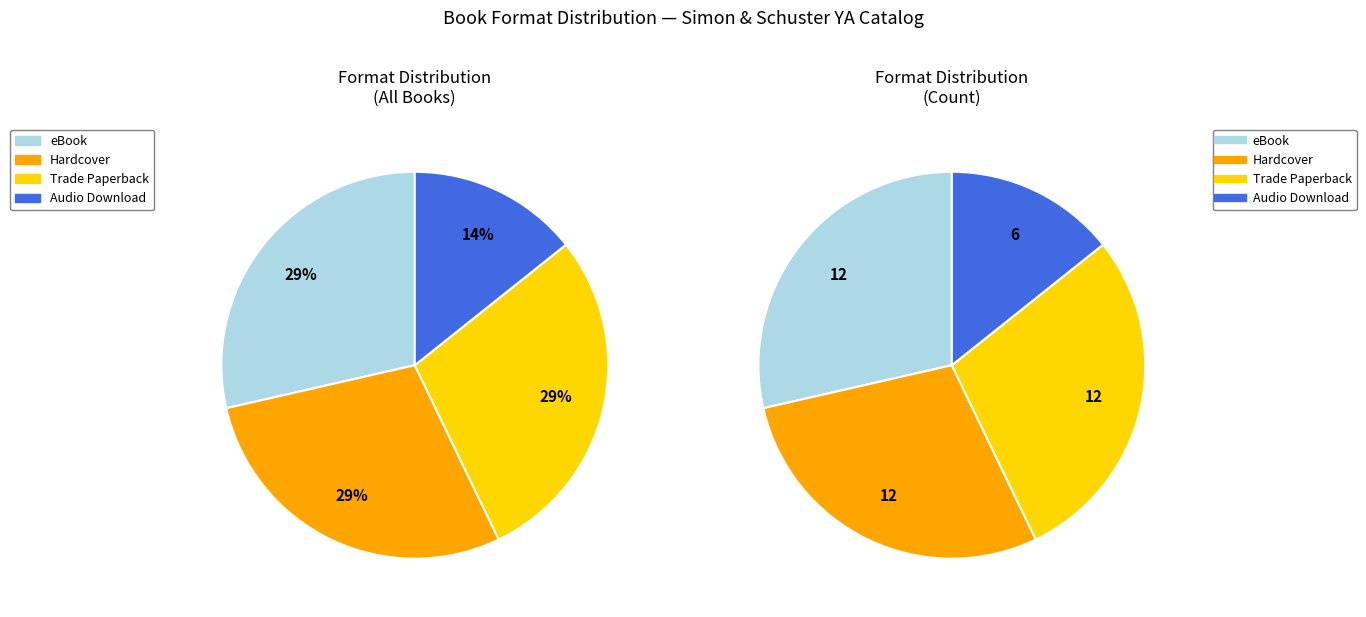

Which has a higher value, eBook or Trade Paperback?

eBook